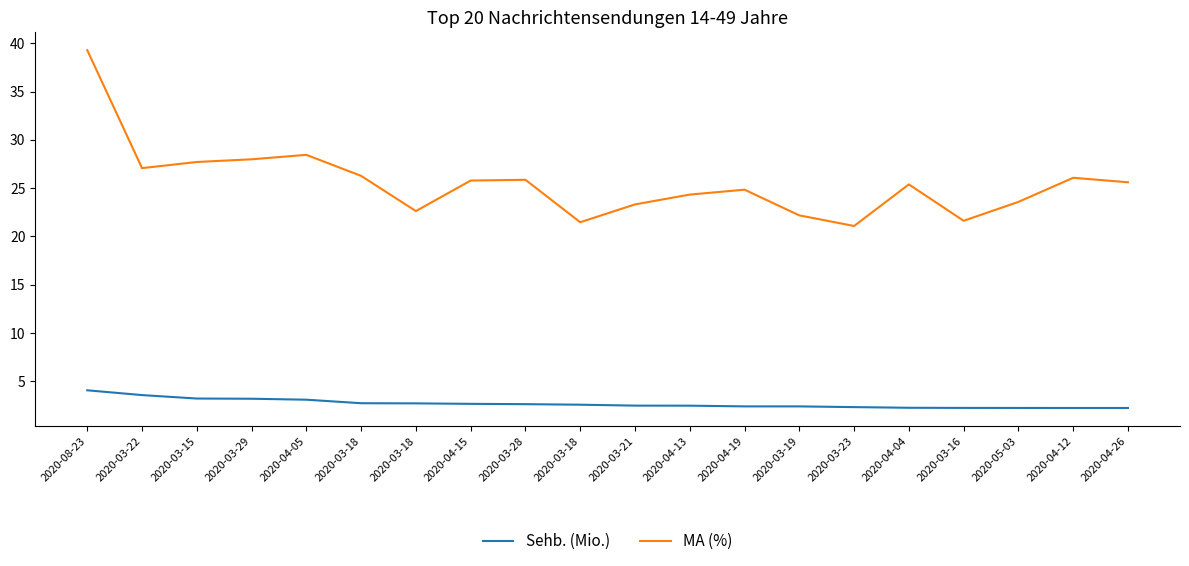

What are all the series names shown in the legend?

Sehb. (Mio.), MA (%)